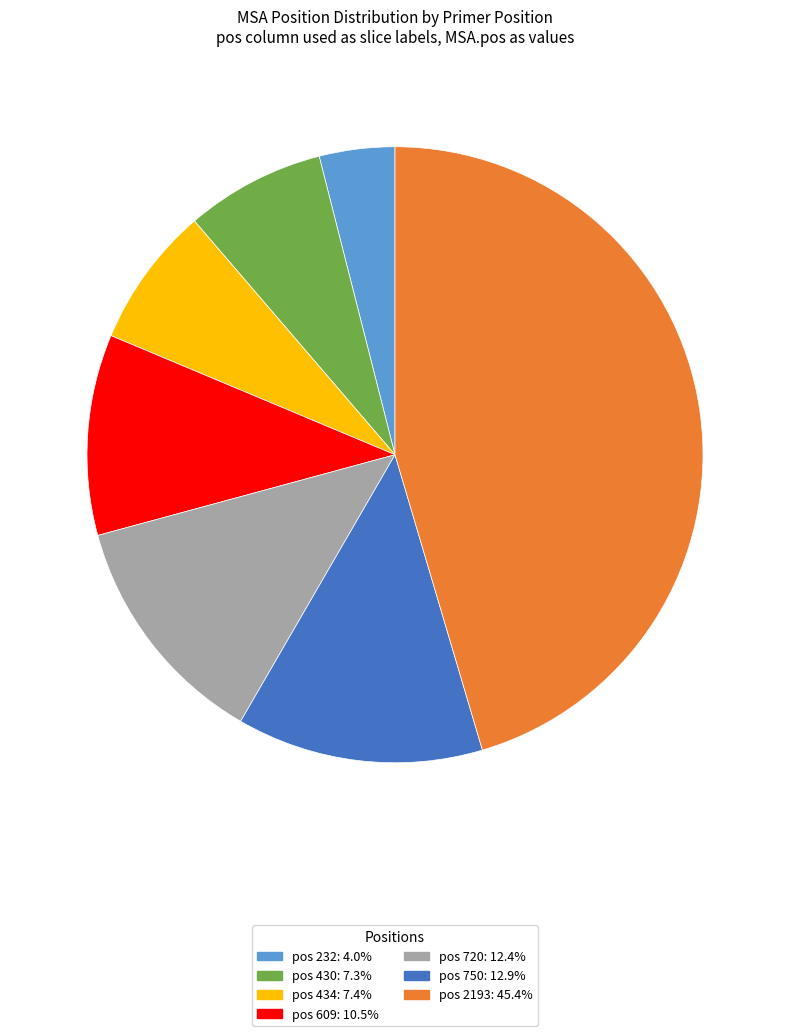

Is there any slice that represents more than half of the pie?

No